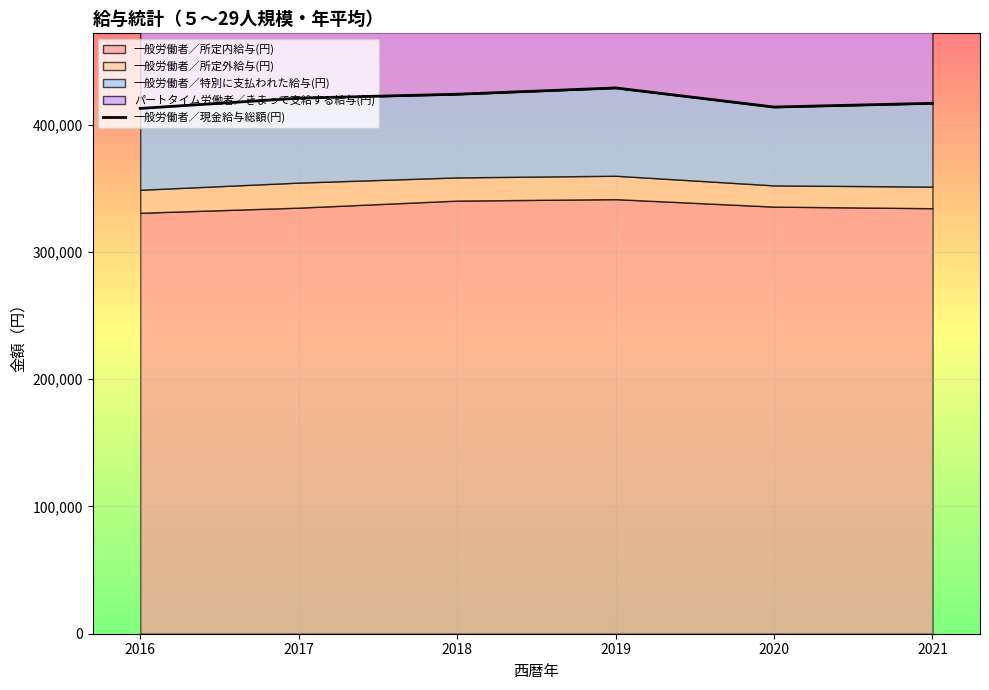

What is the average value?

419634